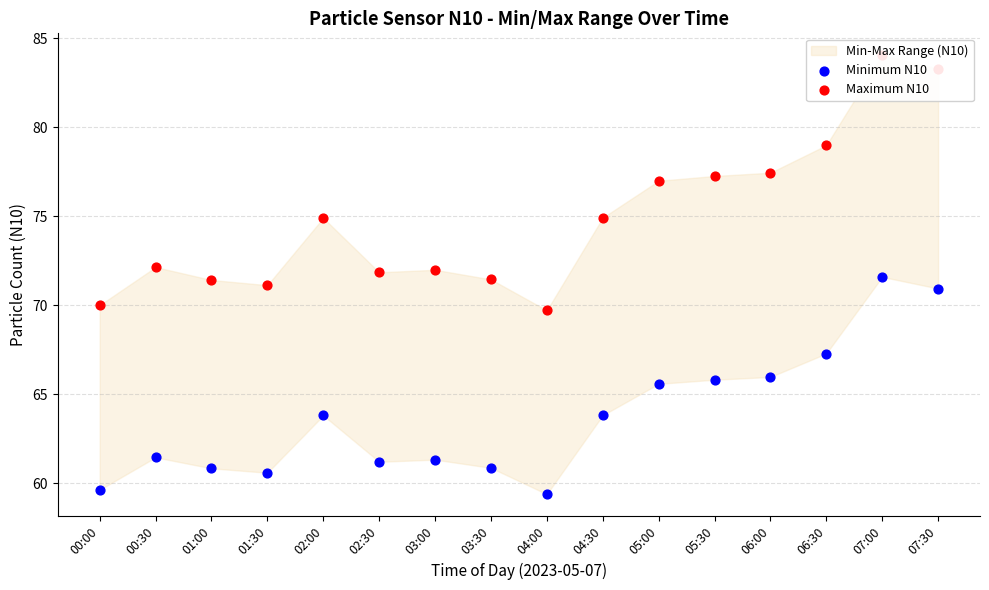

Which series has the largest total across all categories?

Maximum N10